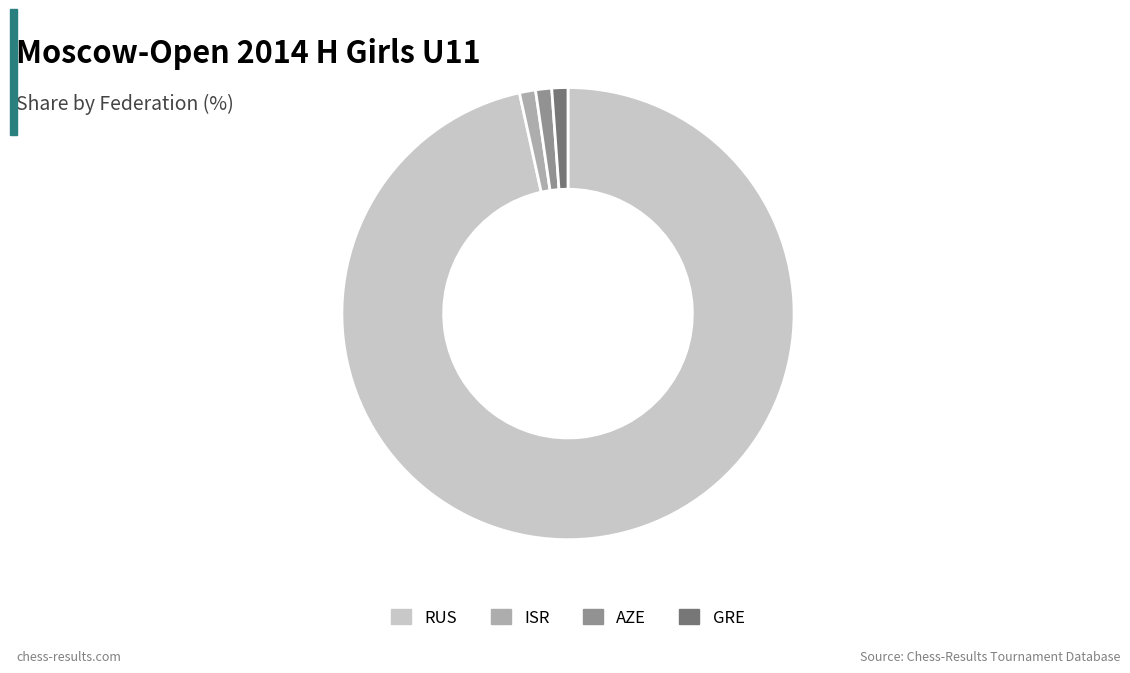

Combined, do AZE and GRE account for over 50%?

No